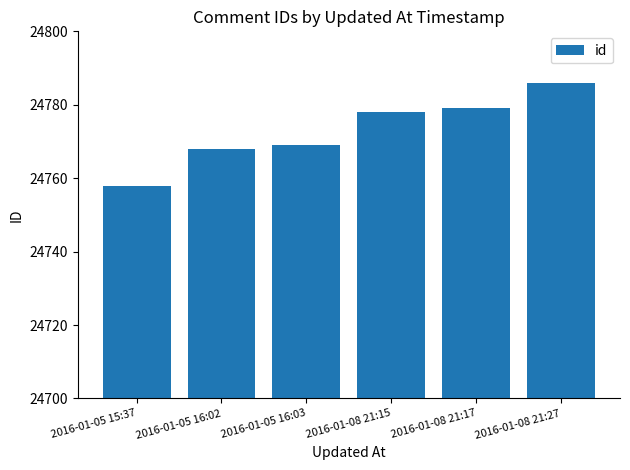

What is the smallest value displayed?

24758